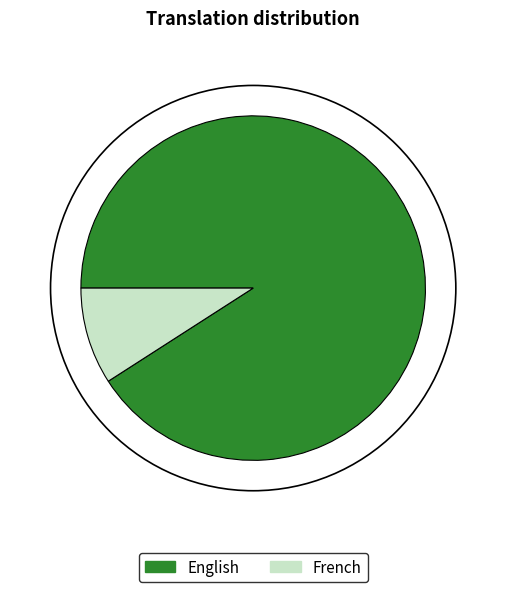

Which slice represents more than half of the pie?

English